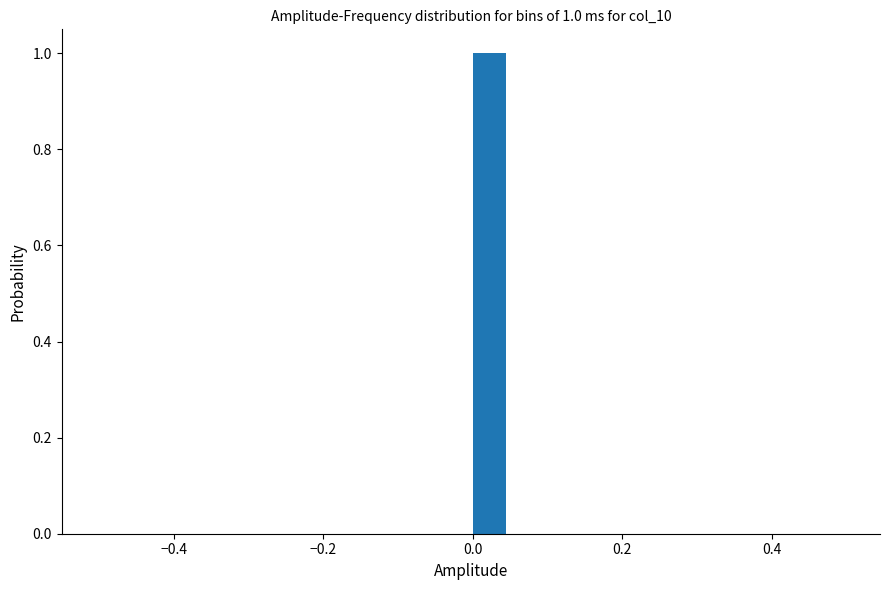

Around what value on the x-axis is the tallest bar? Give the approximate position of its centre, as read against the axis.

0.02